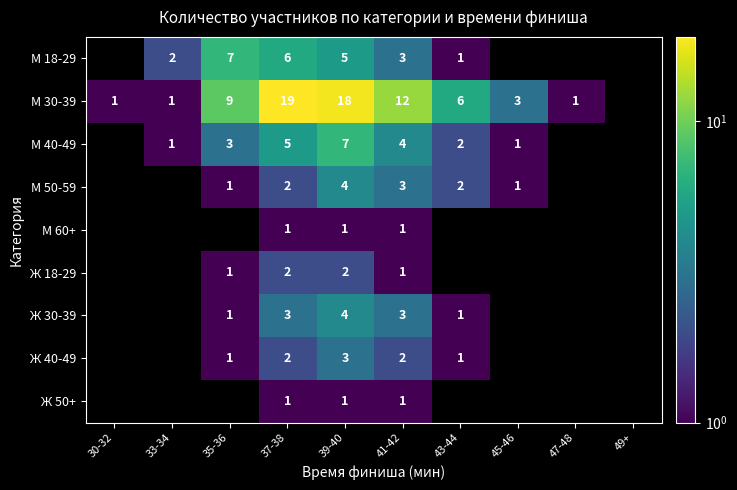

Count the number of categories in the chart.

10